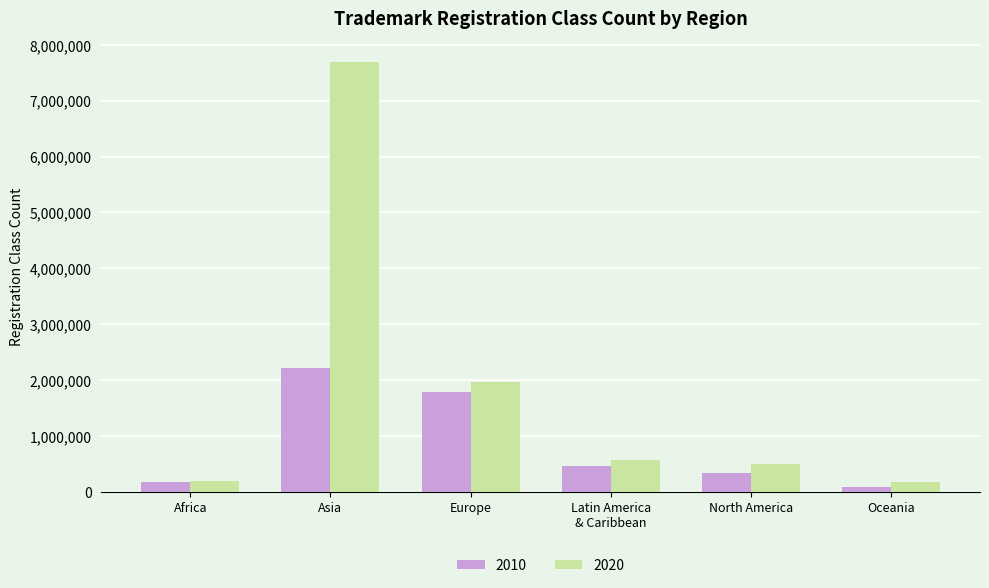

At which category is the sum across all series the highest?

Asia